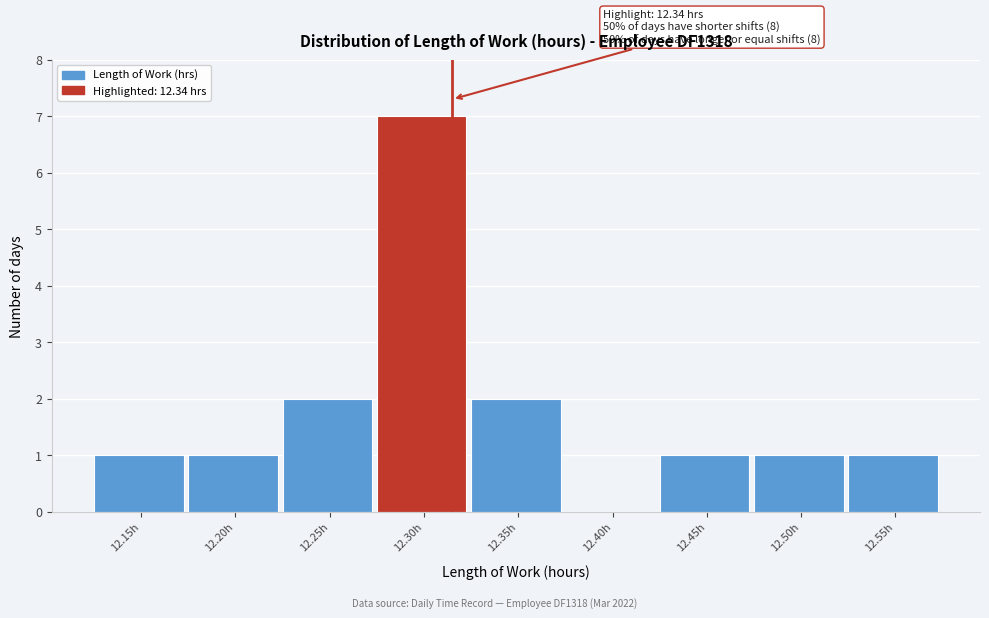

Reading right to left, transcribe all the data shown in this chart.

12.55h=1	12.50h=1	12.45h=1	12.40h=0	12.35h=2	12.30h=7	12.25h=2	12.20h=1	12.15h=1